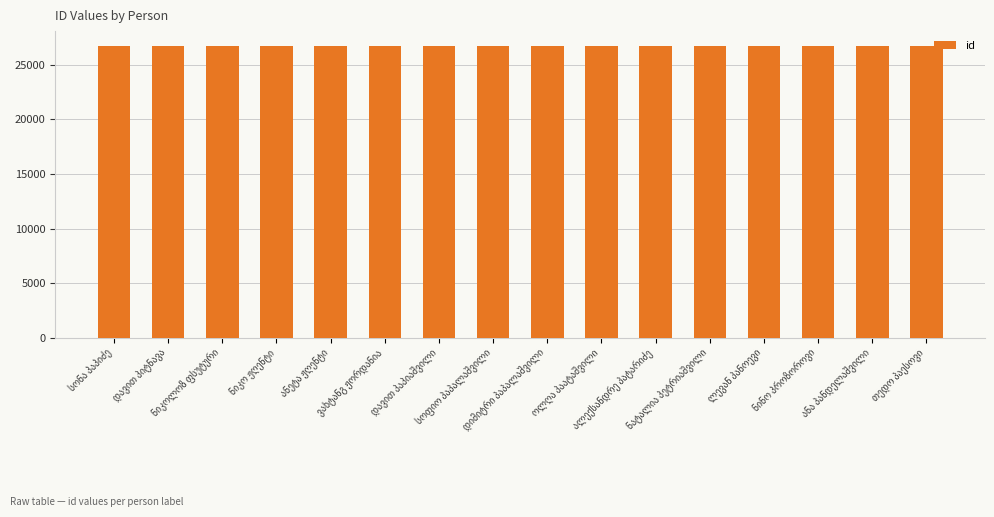

What is the maximum value shown in the chart?

26756